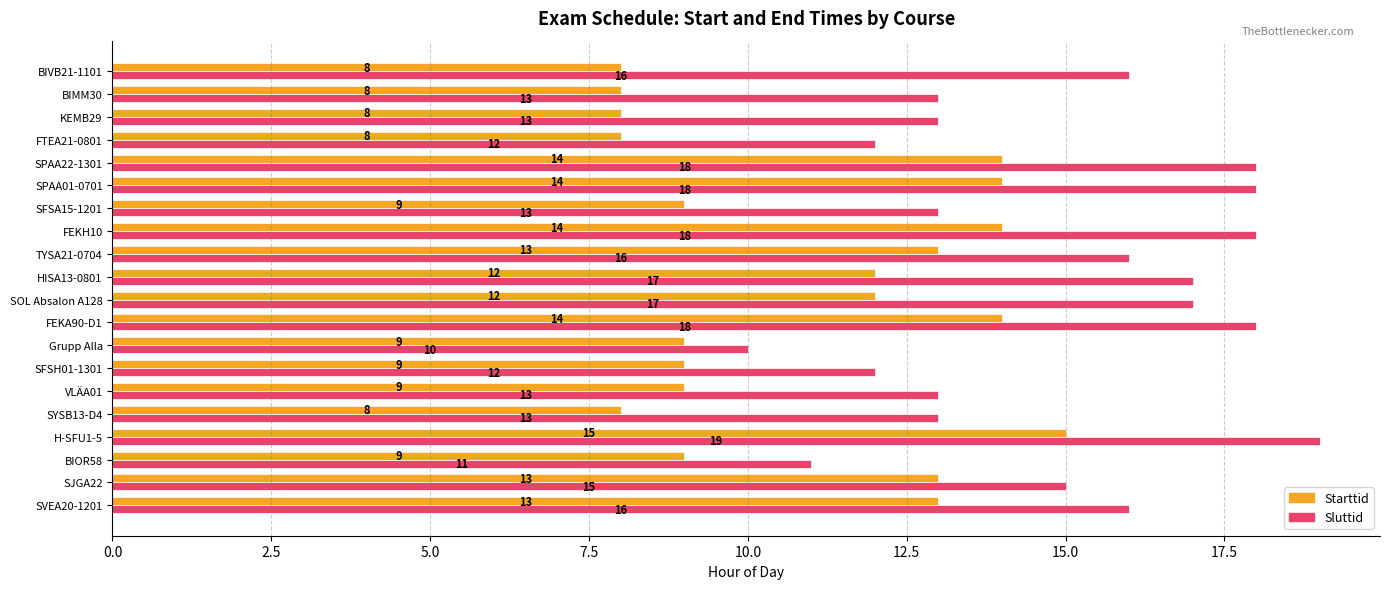

Rank the series at FEKA90-D1 from highest to lowest value.

Sluttid, Starttid